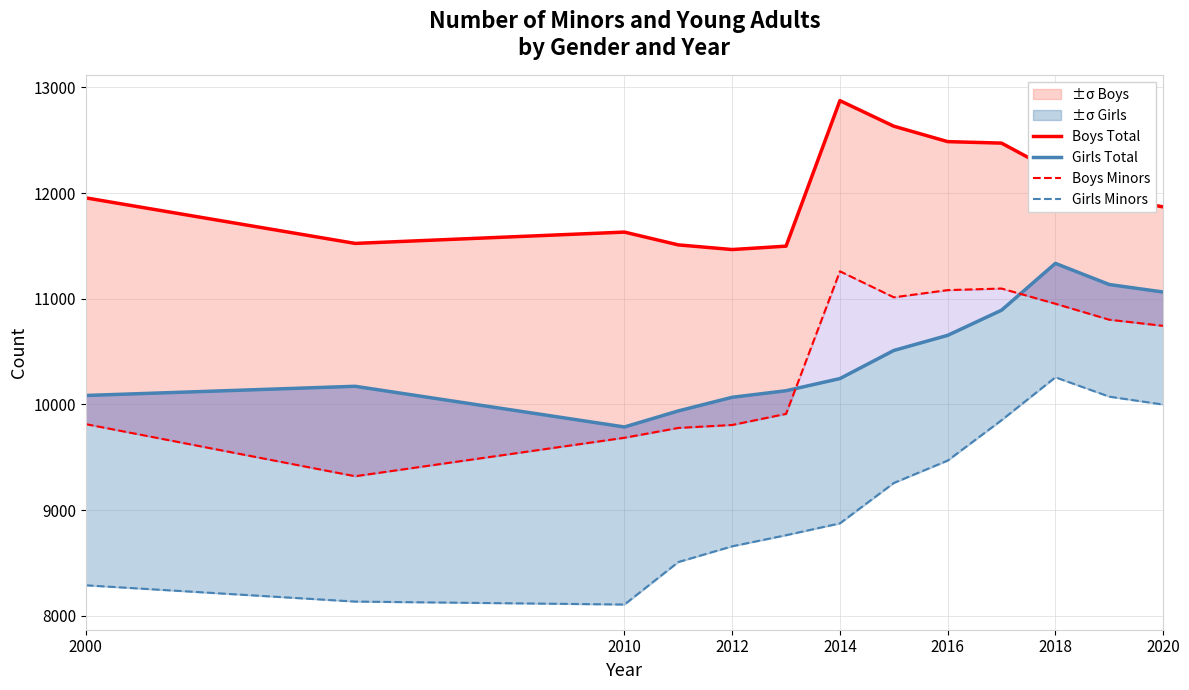

Which series has the largest range (max minus min)?

Girls Minors